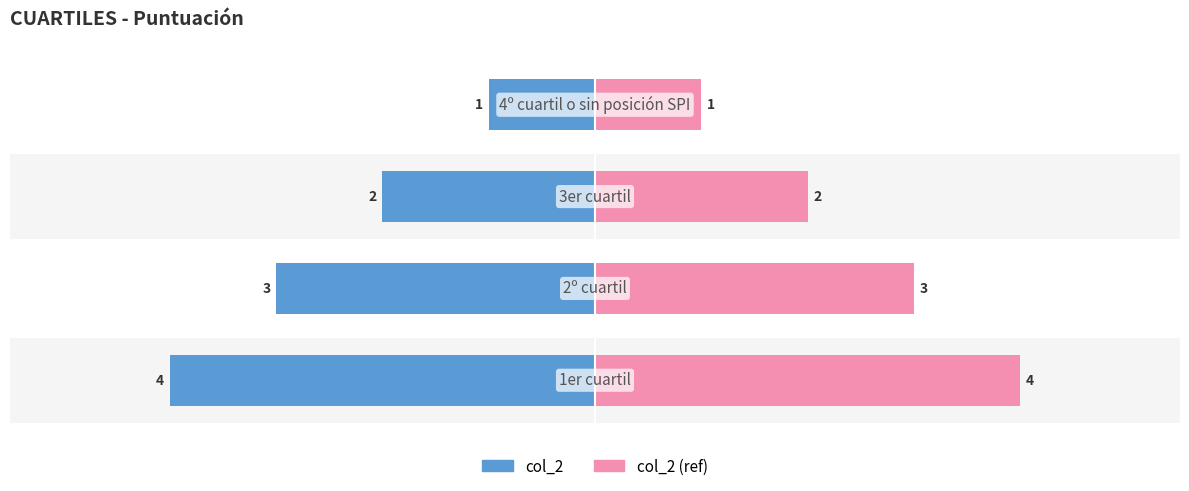

What are all the series names shown in the legend?

col_2, col_2 (ref)